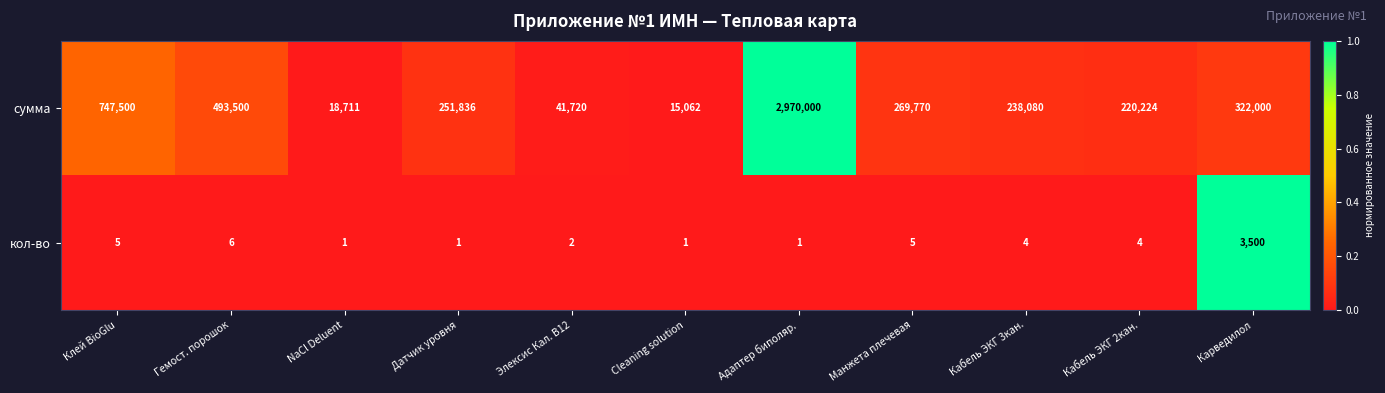

What is the maximum value shown in the chart?

2970000